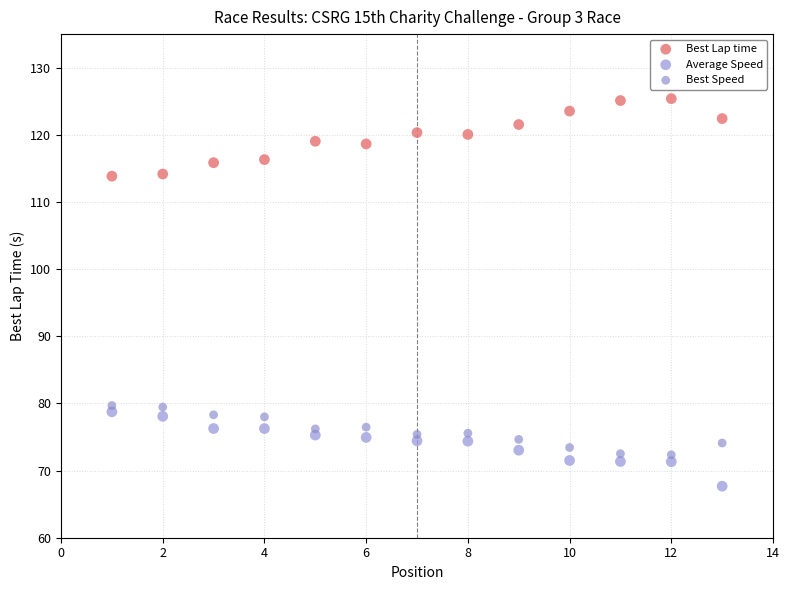

What are all the series names shown in the legend?

Best Lap time, Average Speed, Best Speed